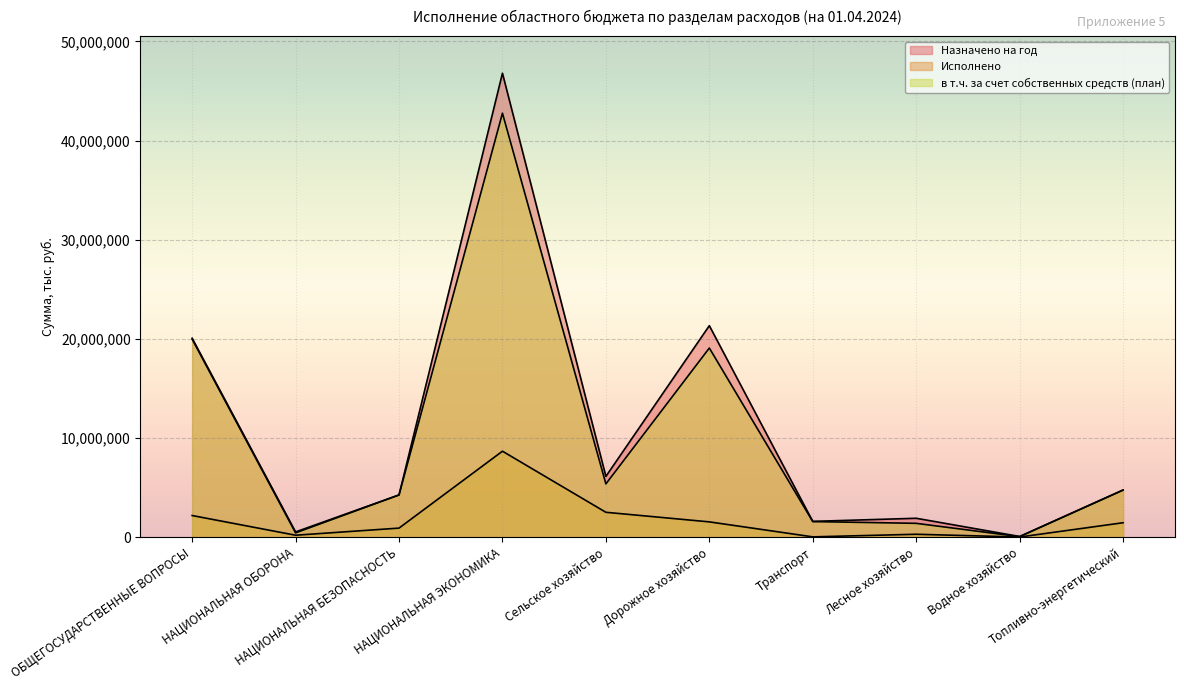

Is it true that Исполнено equals 29136.6 at Водное хозяйство?

True